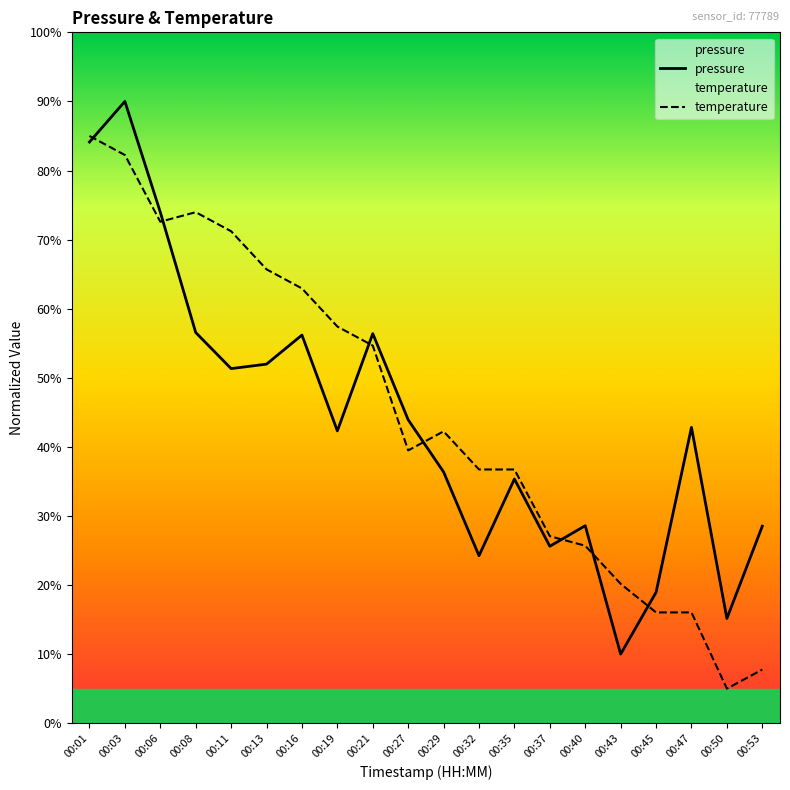

In temperature, how many points are higher than both neighbors (excluding endpoints)?

2